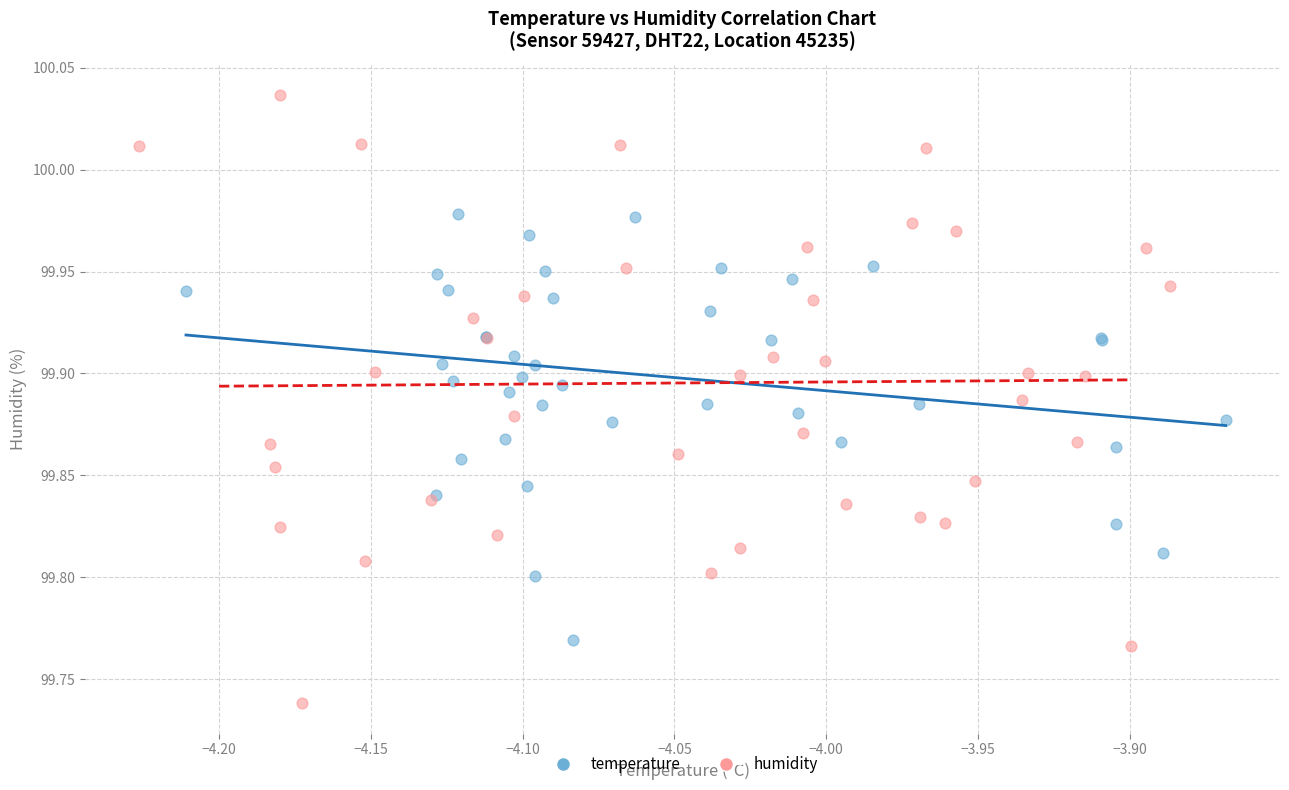

Which series has the largest Y range (max minus min)?

humidity